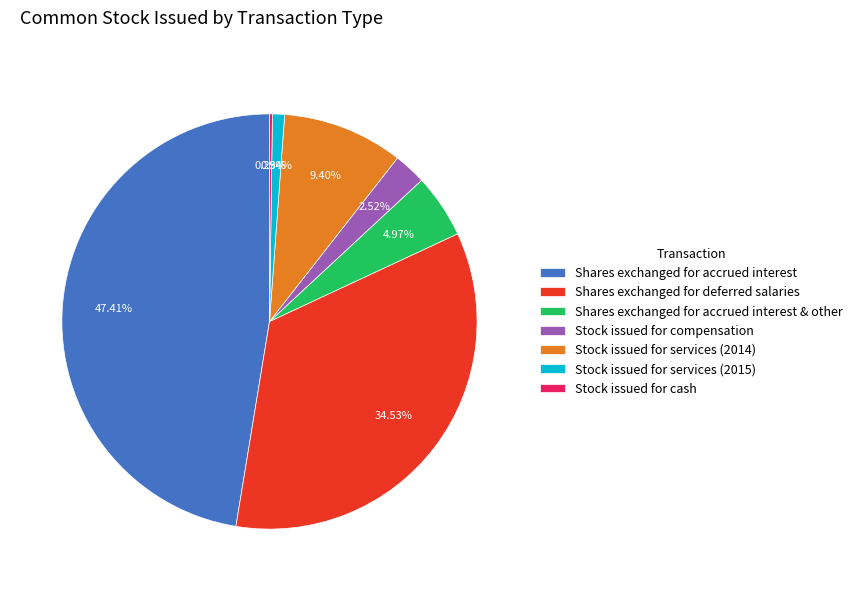

Which category has the biggest portion of the pie?

Shares exchanged for accrued interest